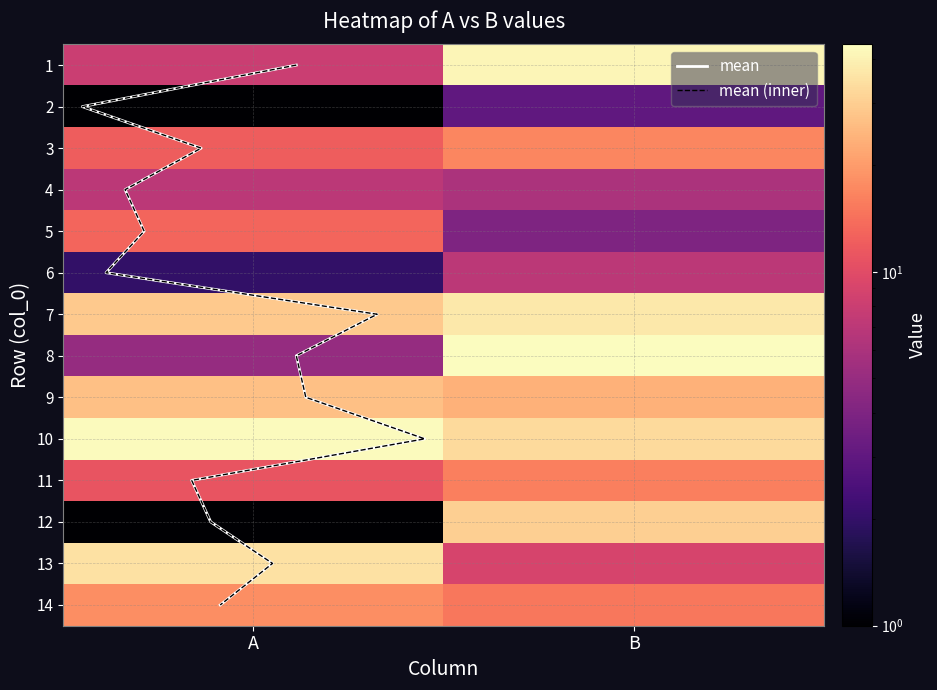

What is the total value across all series at 0?

212